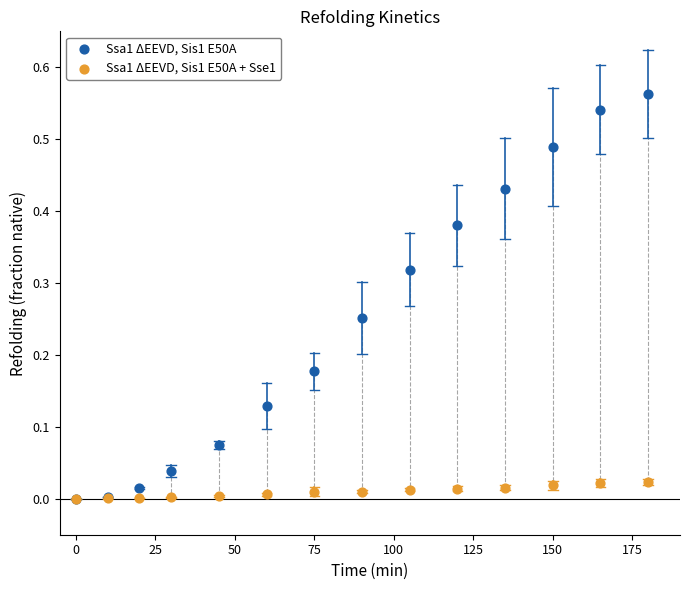

What are all the series names shown in the legend?

Ssa1 ΔEEVD, Sis1 E50A, Ssa1 ΔEEVD, Sis1 E50A + Sse1